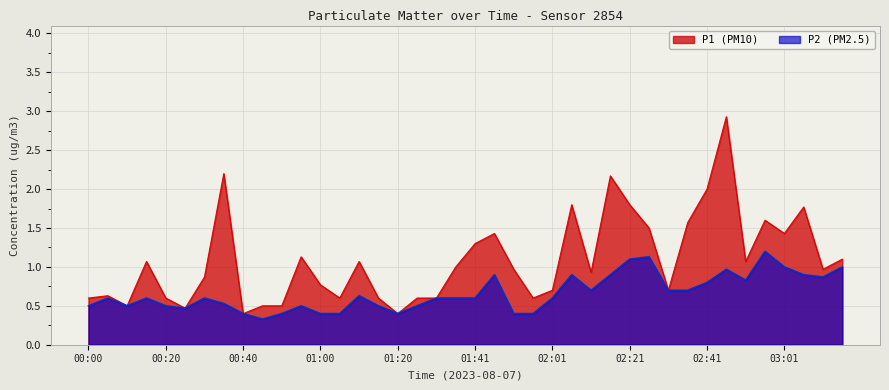

Between 00:15 and 01:15, which series saw the biggest shift?

P1